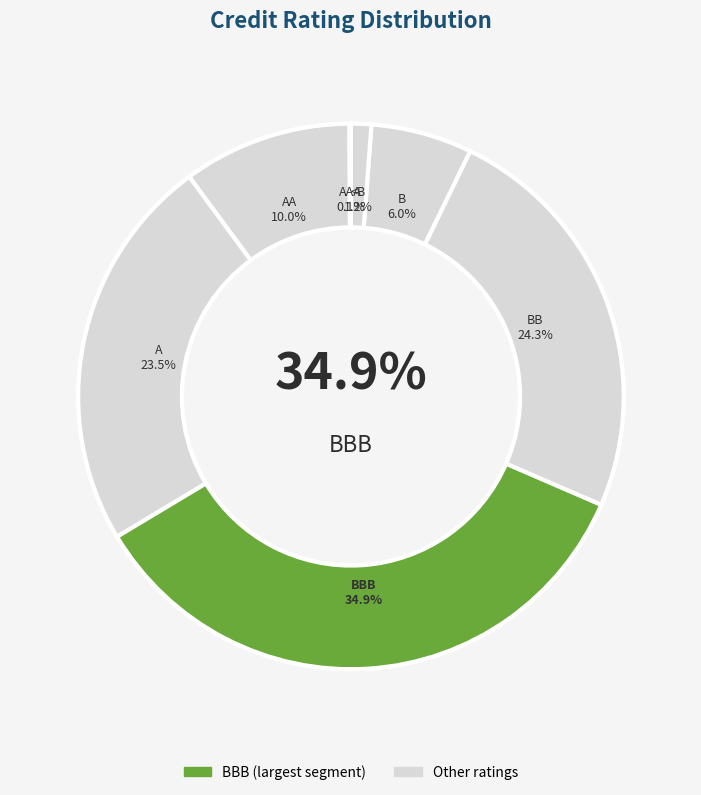

Approximately how many times larger is the value at B compared to <B?

5.0